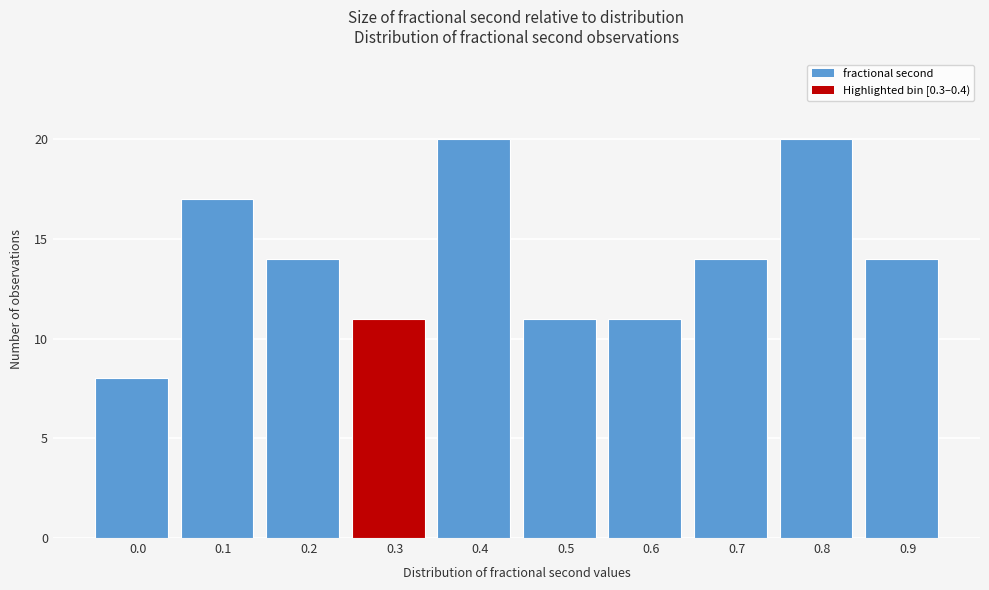

Reading right to left, list all the values displayed in this chart.

0.9=14	0.8=20	0.7=14	0.6=11	0.5=11	0.4=20	0.3=11	0.2=14	0.1=17	0.0=8